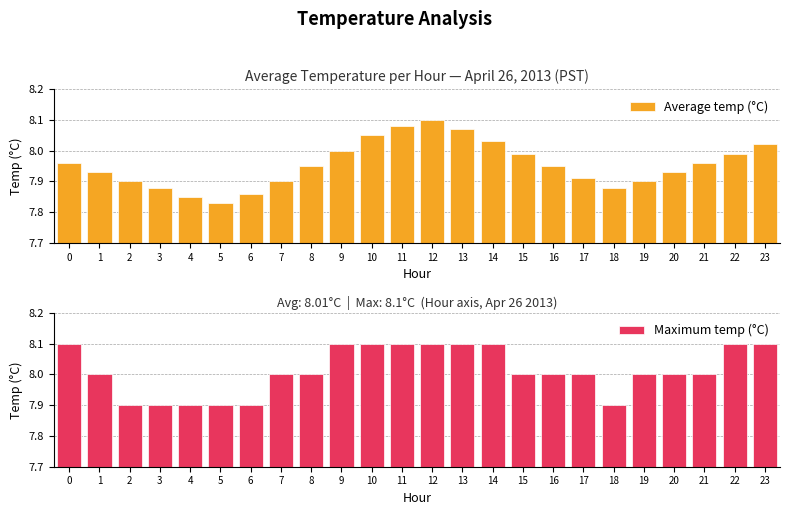

What is the value of the Average temp (°C) bar at the 6th from the left?

7.8